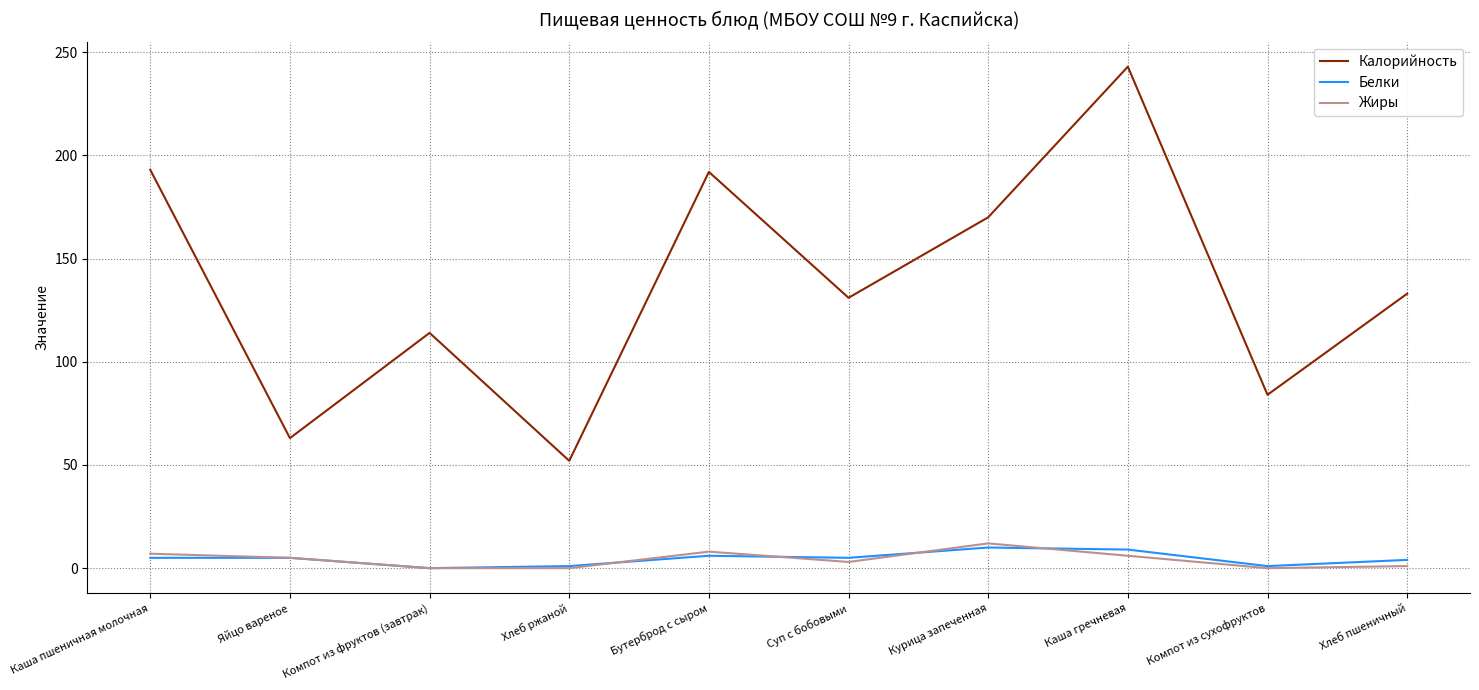

What are all the series names shown in the legend?

Калорийность, Белки, Жиры